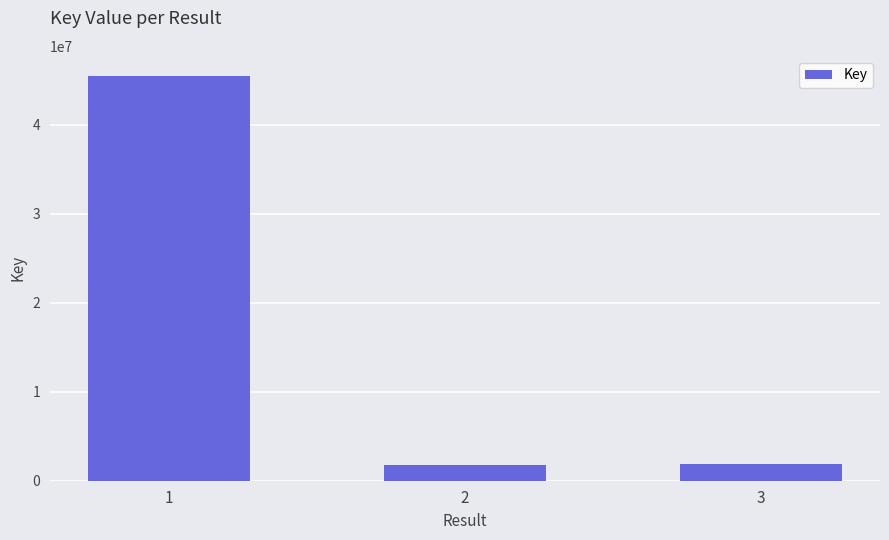

What is the value of the 2nd bar from the left?

1804618